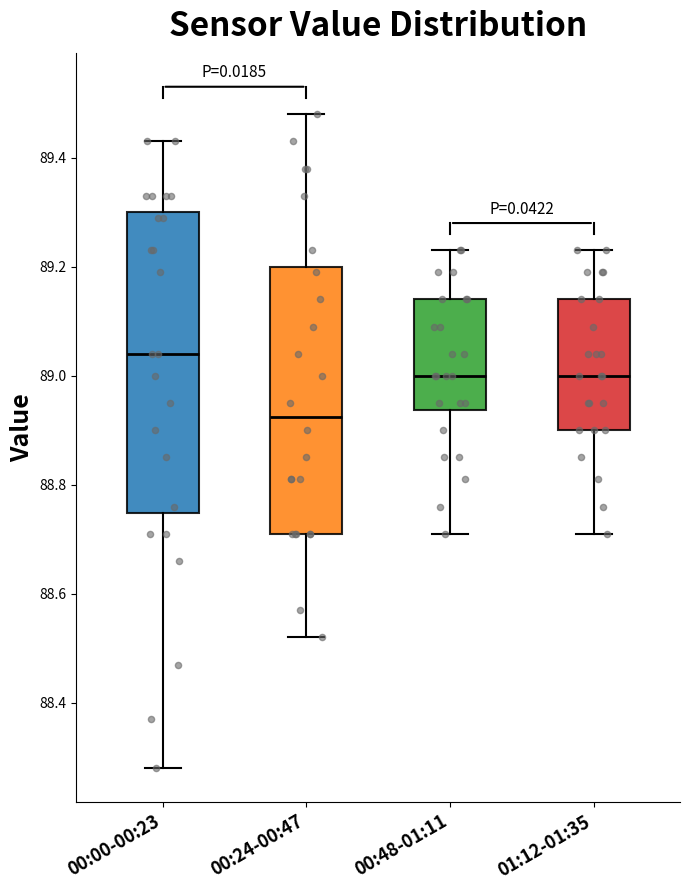

Comparing the boxes themselves (not the whiskers), which one is the tallest?

00:00-00:23